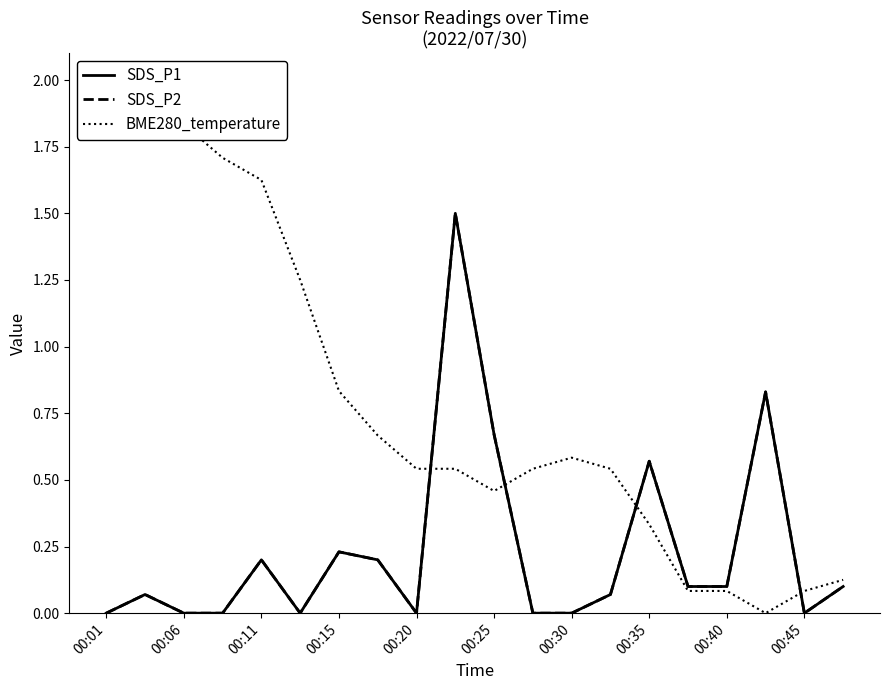

Rank the series at 11 from highest to lowest value.

BME280_temperature, SDS_P1, SDS_P2